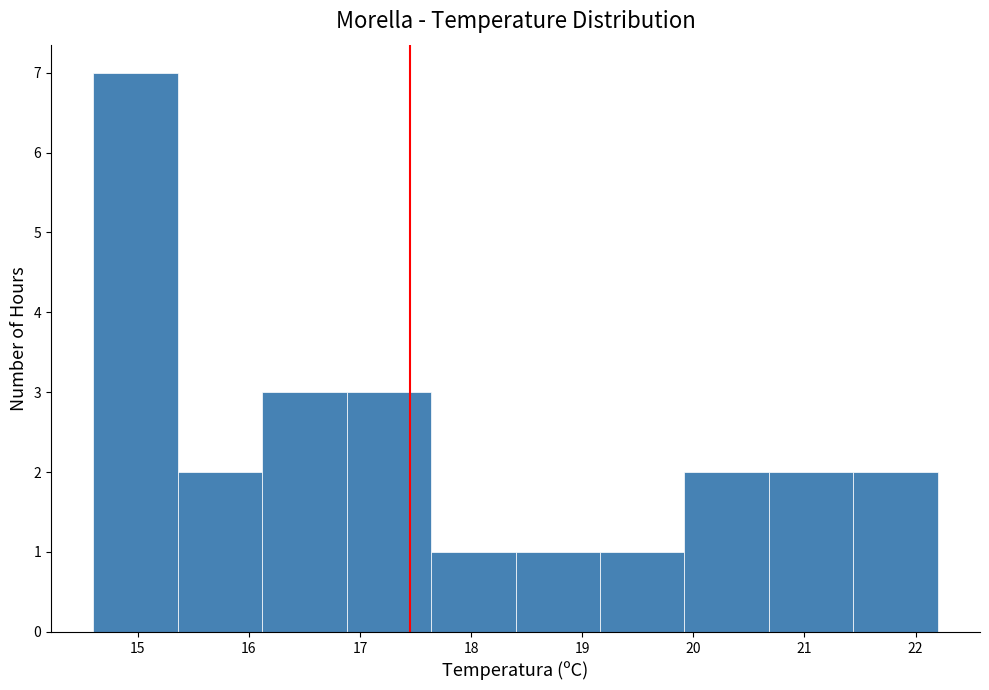

What is the height of the bar covering 20.68 to 21.44 on the x-axis? Neither the bar edges nor the heights are printed on the chart, so give them approximately, as read against the axes.

2